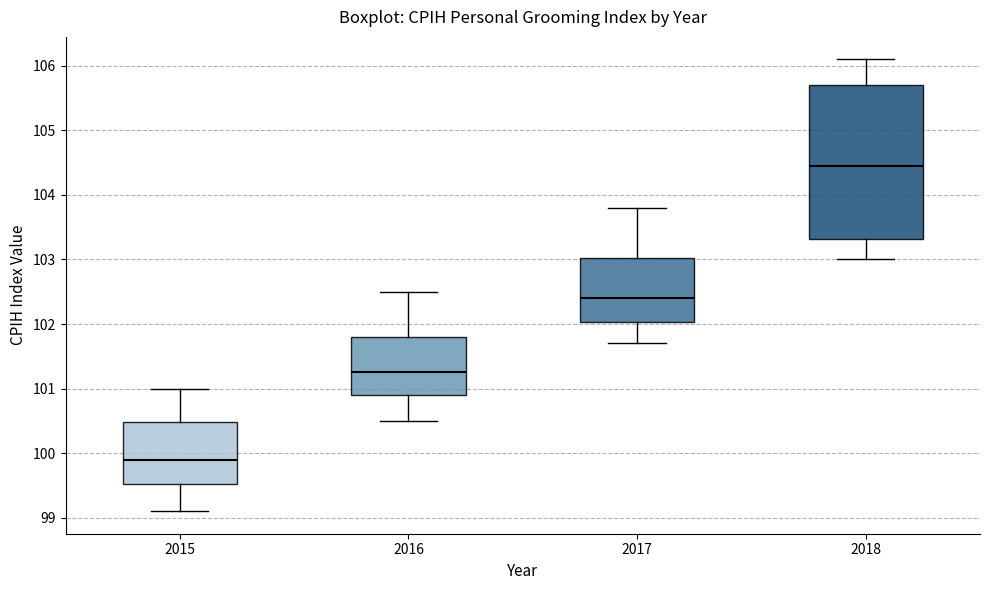

Comparing the boxes themselves (not the whiskers), which one is the tallest?

2018